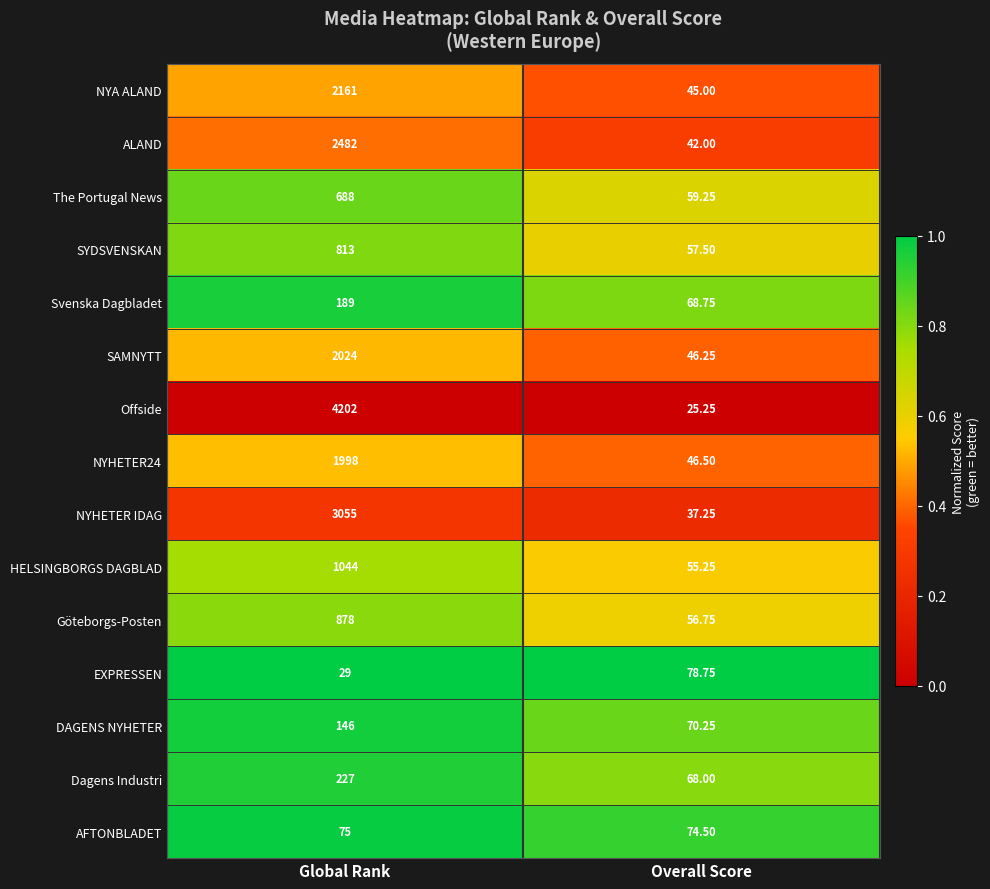

Which category has the highest value across all series?

Global Rank